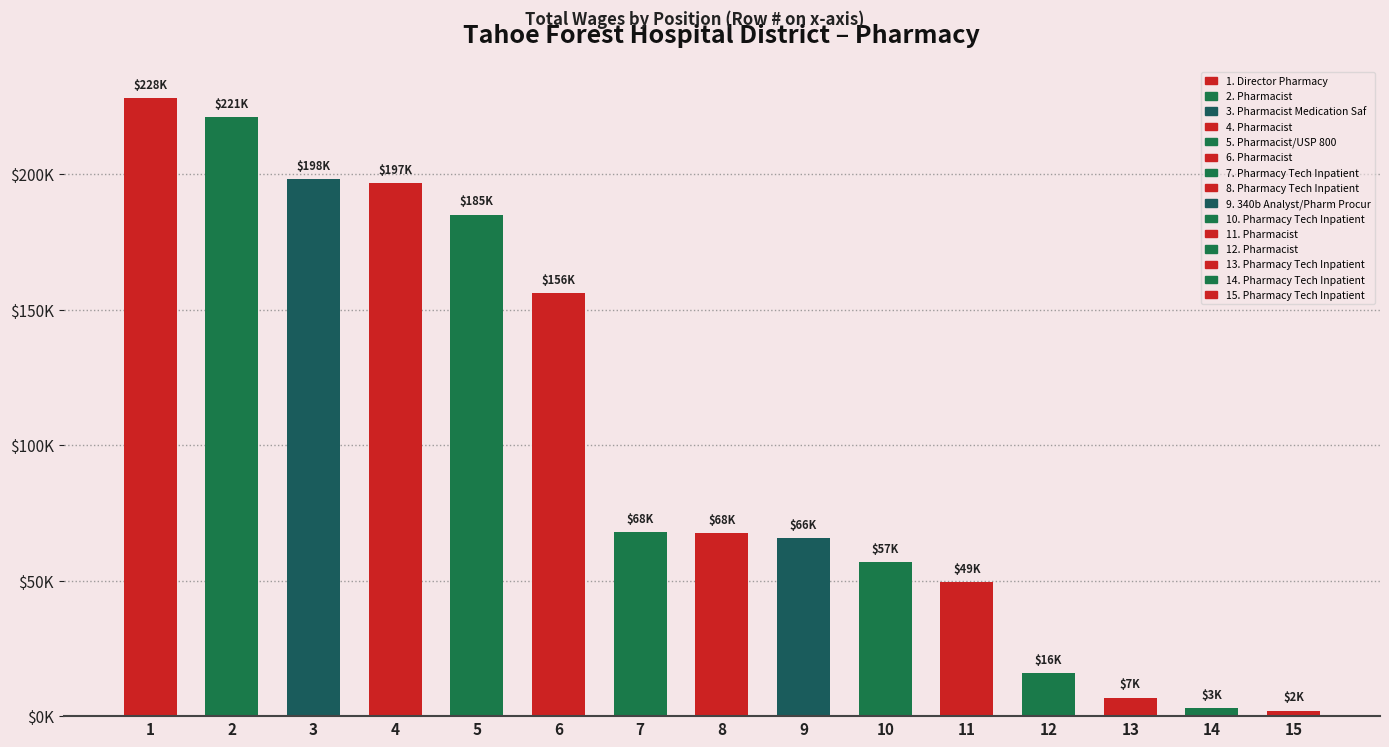

How many series are shown in this chart?

1